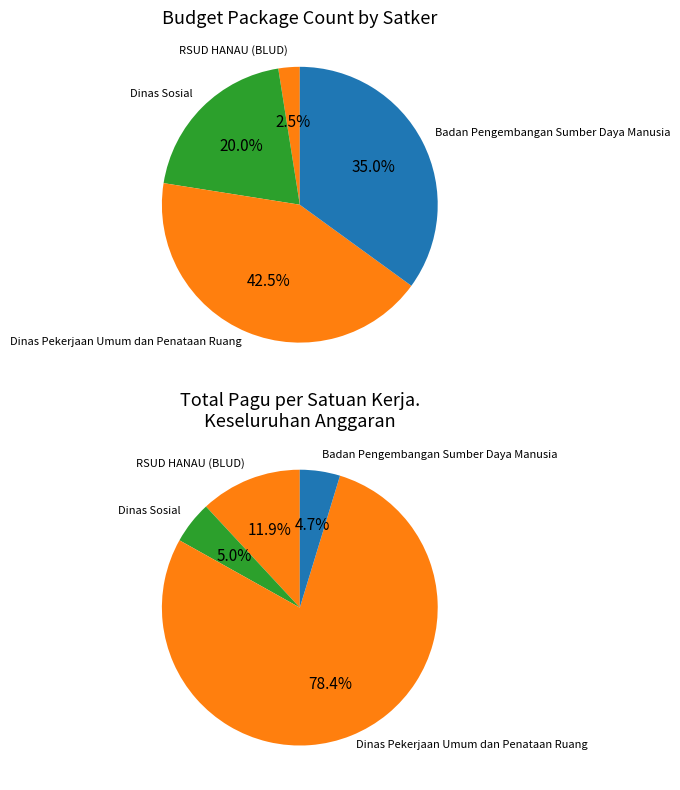

True or false: 10 accounts for 11% of the total.

False